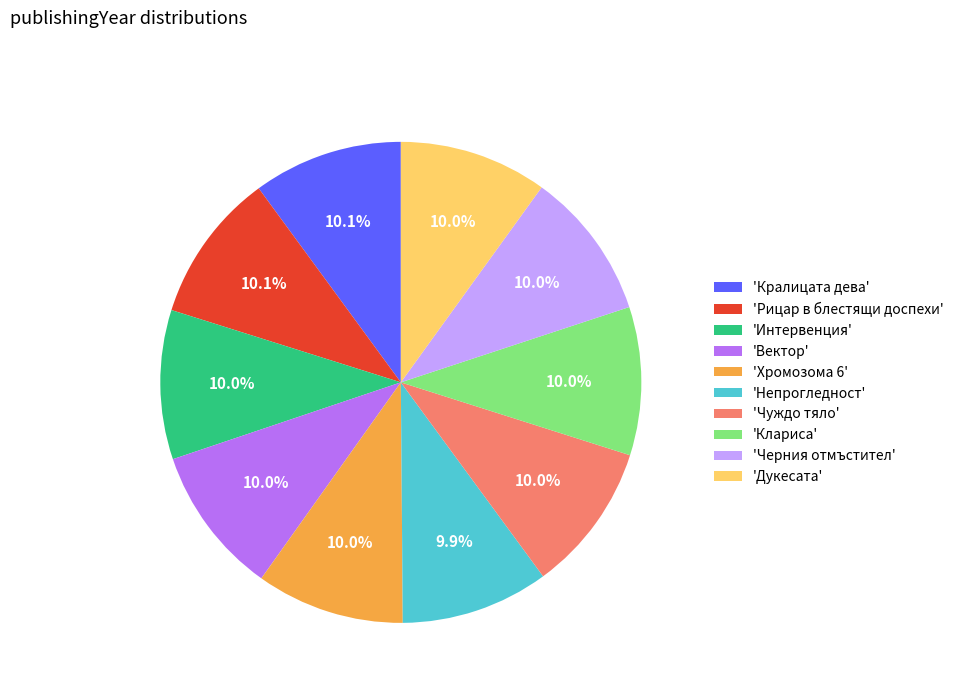

Do 'Чуждо тяло' and 'Клариса' together represent more than half of the pie?

No